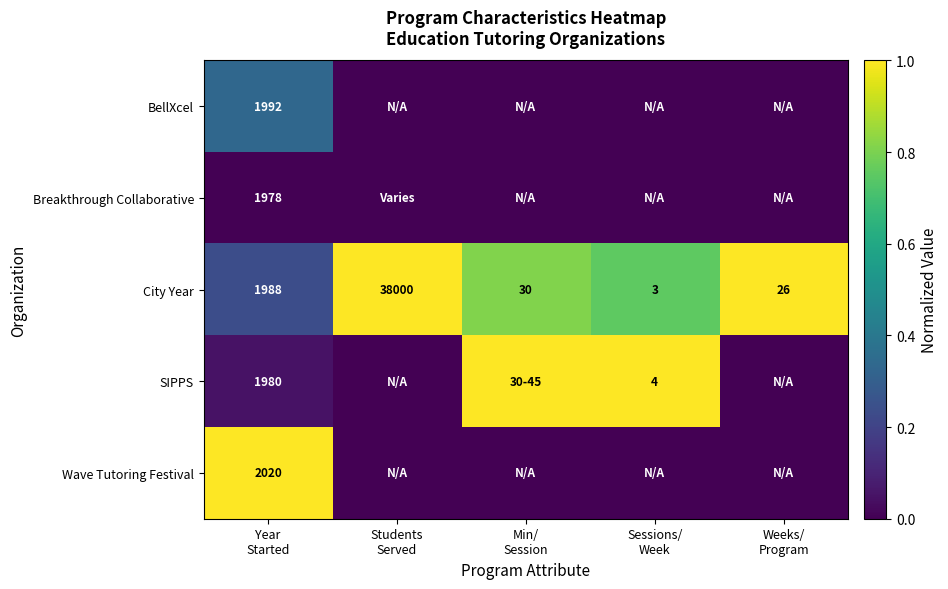

What is the maximum value for City Year?

38000